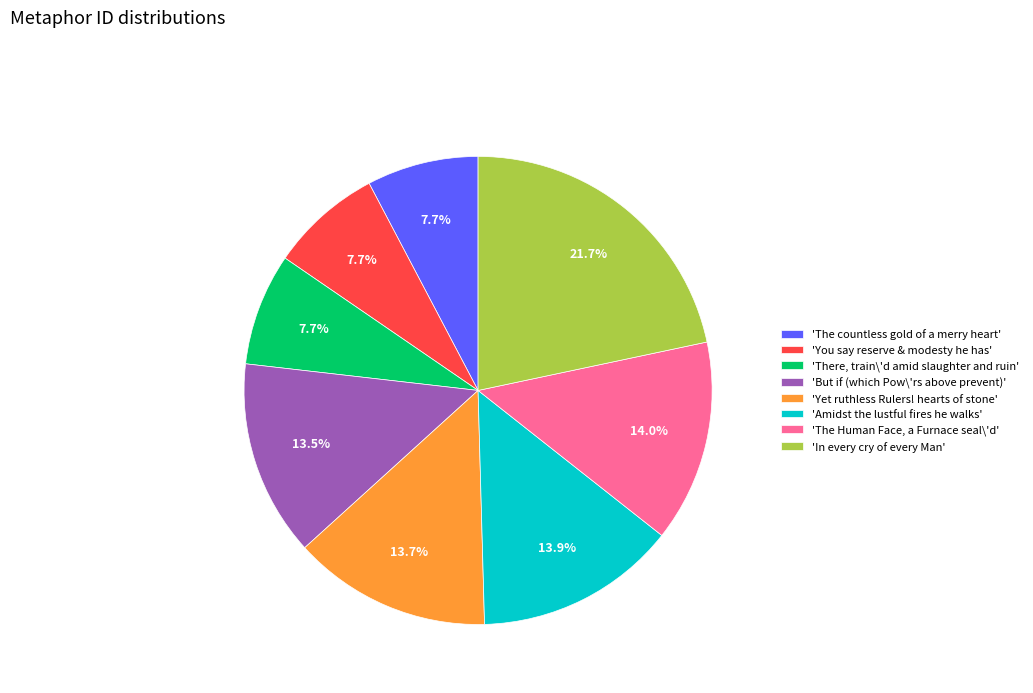

What is the ratio of the value at 'The countless gold of a merry heart' to the value at 'There, train\'d amid slaughter and ruin'?

1.0